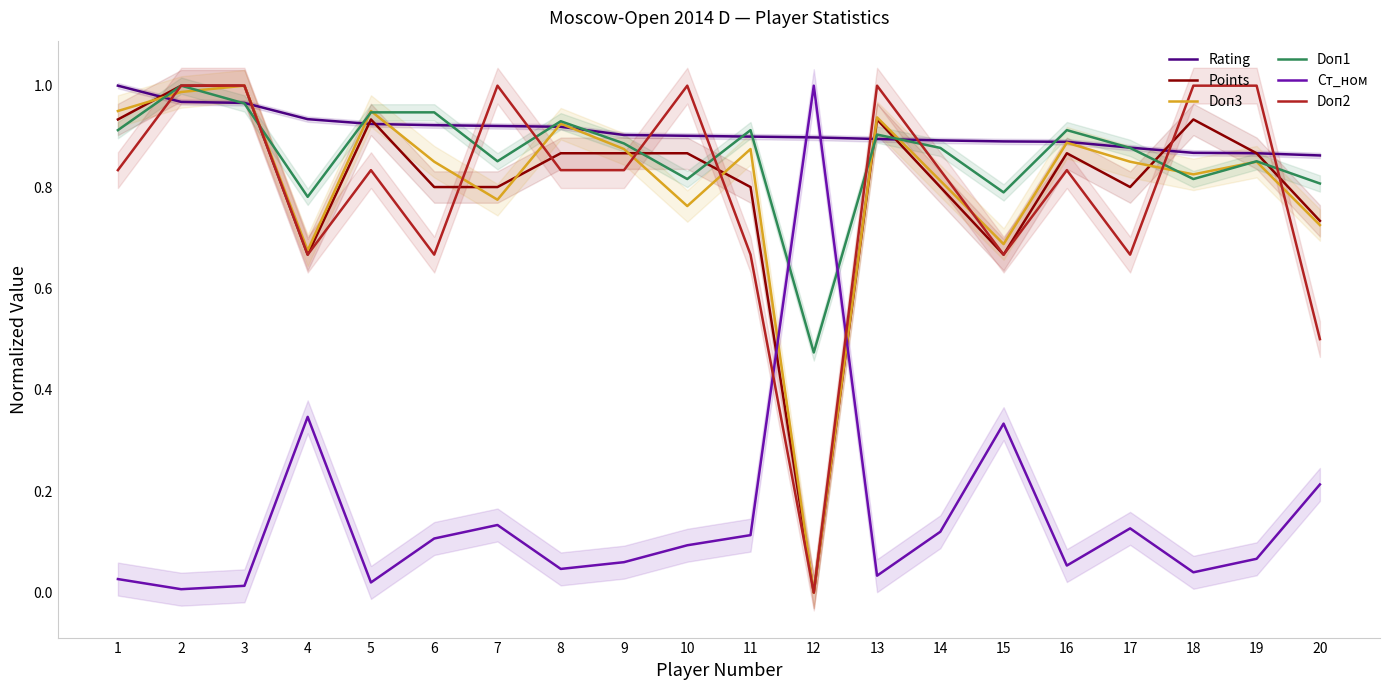

List the labels in order of Doп2 value, smallest first.

12, 20, 4, 6, 11, 15, 17, 1, 5, 8, 9, 14, 16, 2, 3, 7, 10, 13, 18, 19